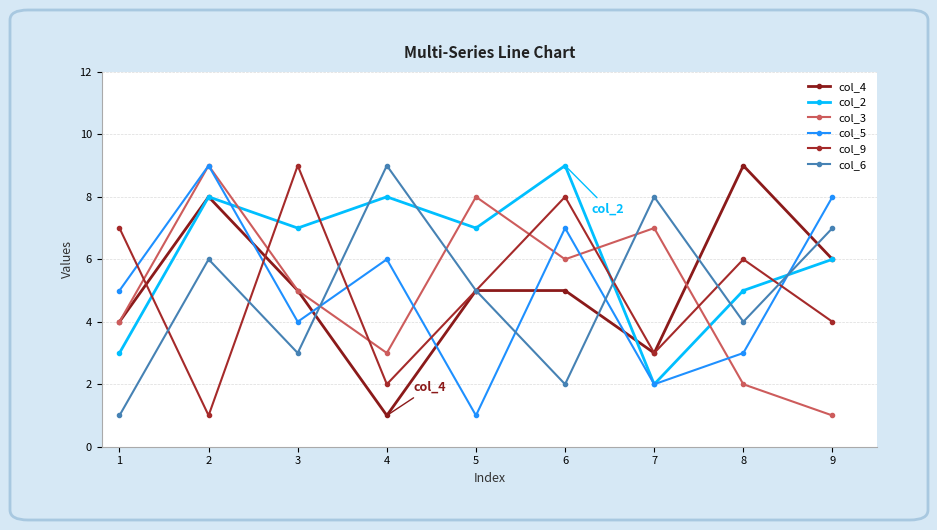

True or false: col_2 has more than 0 interior local peaks.

True